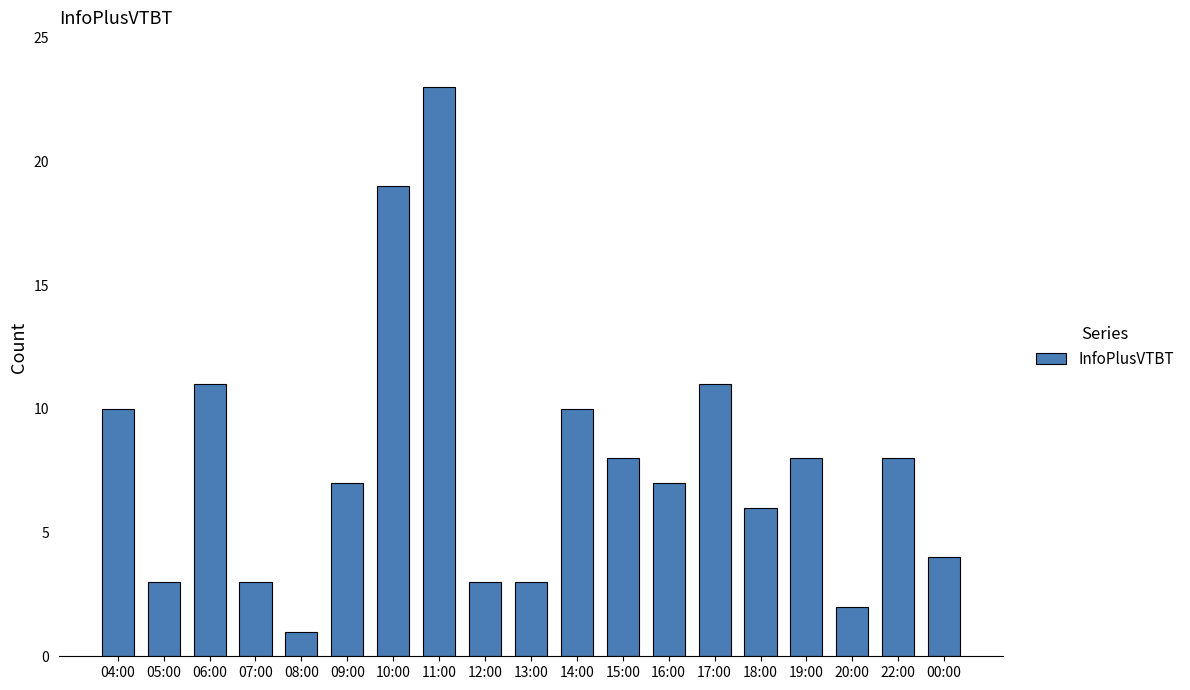

Reading right to left, list all the values displayed in this chart.

00:00=4	22:00=8	20:00=2	19:00=8	18:00=6	17:00=11	16:00=7	15:00=8	14:00=10	13:00=3	12:00=3	11:00=23	10:00=19	09:00=7	08:00=1	07:00=3	06:00=11	05:00=3	04:00=10